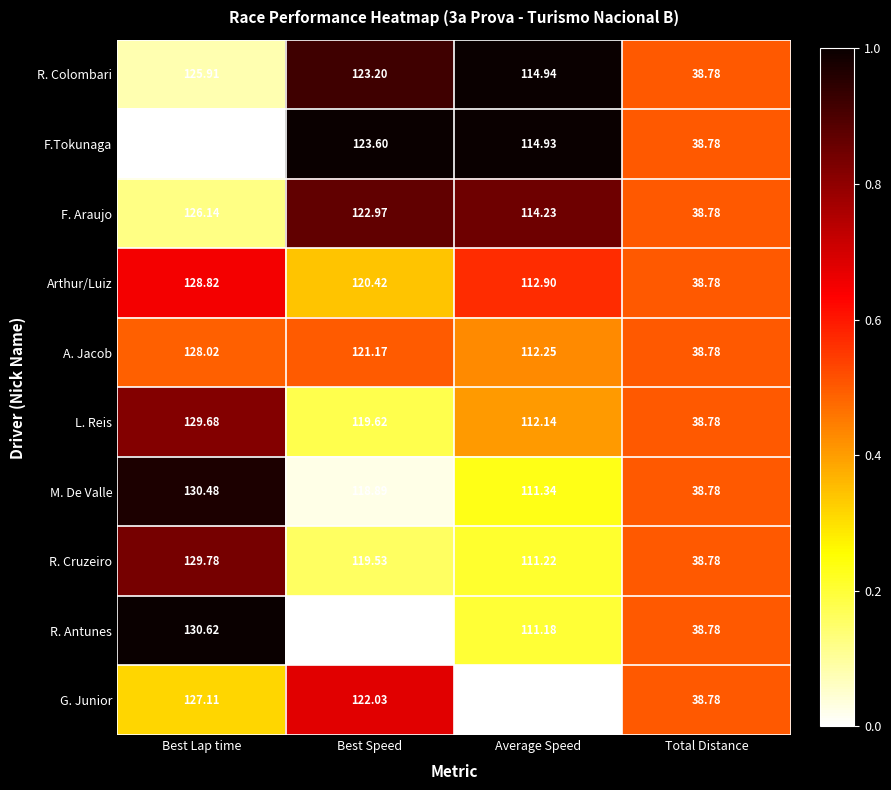

Which series has the largest total across all categories?

R. Colombari